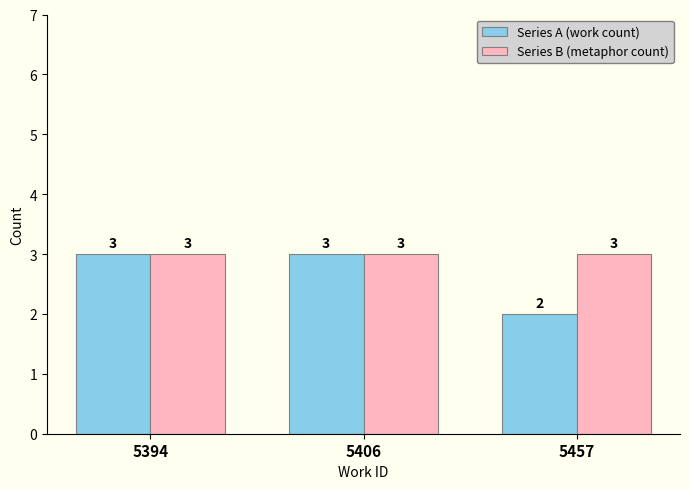

Which series has the widest spread of values?

Series A (work count)